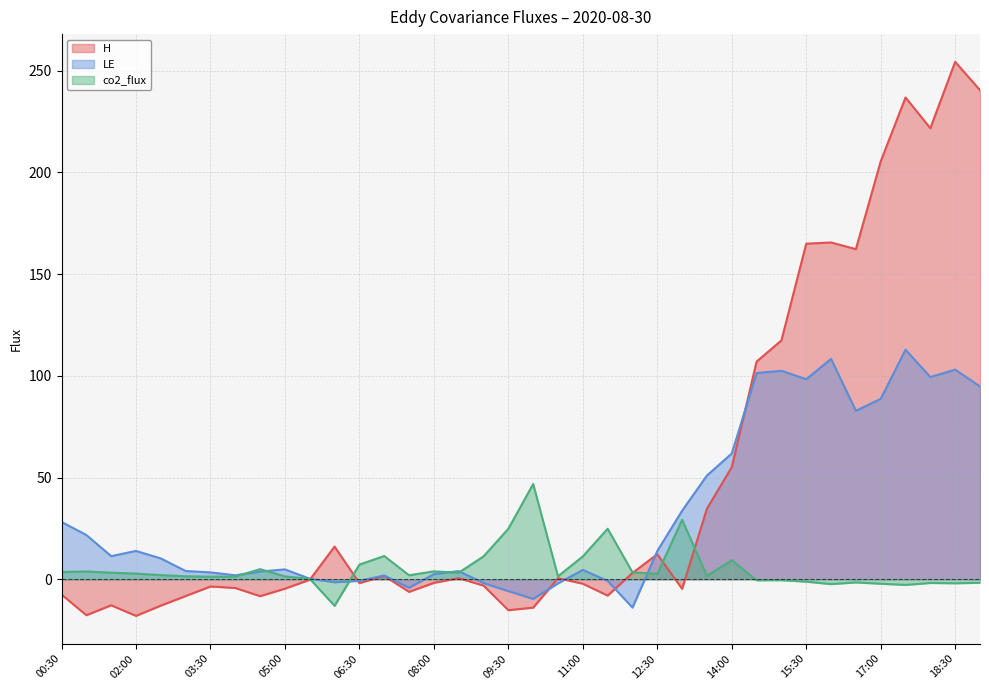

Where do co2_flux and H first cross each other?

05:30 and 06:00